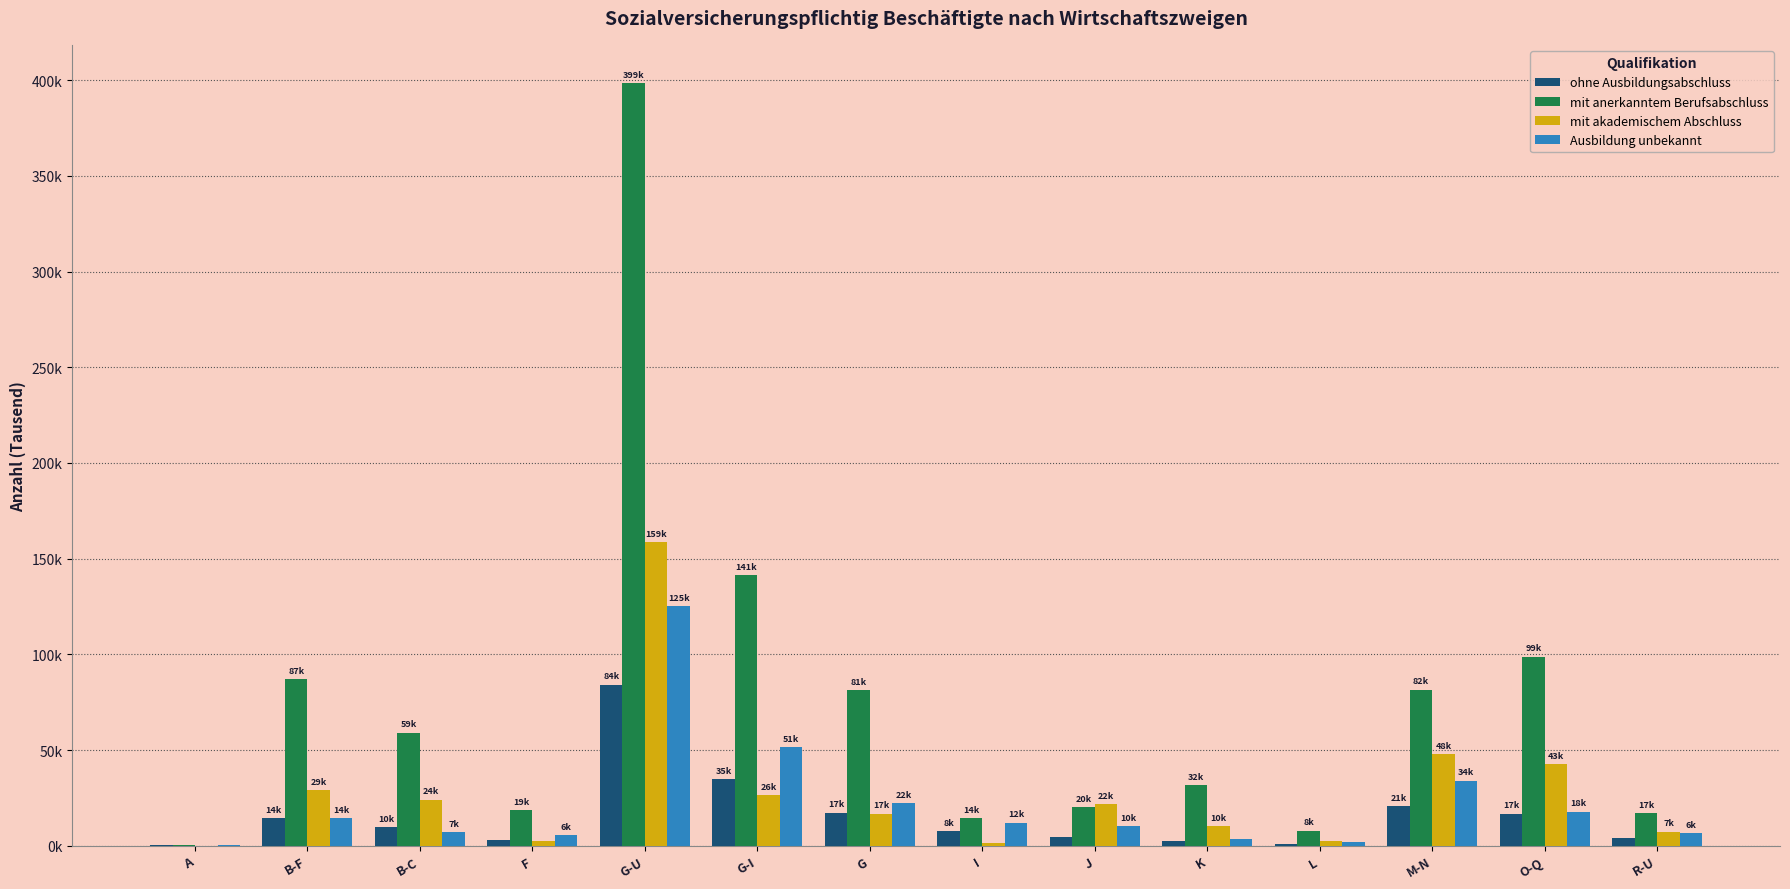

What is the approximate value of ohne Ausbildungsabschluss at K?

2.2